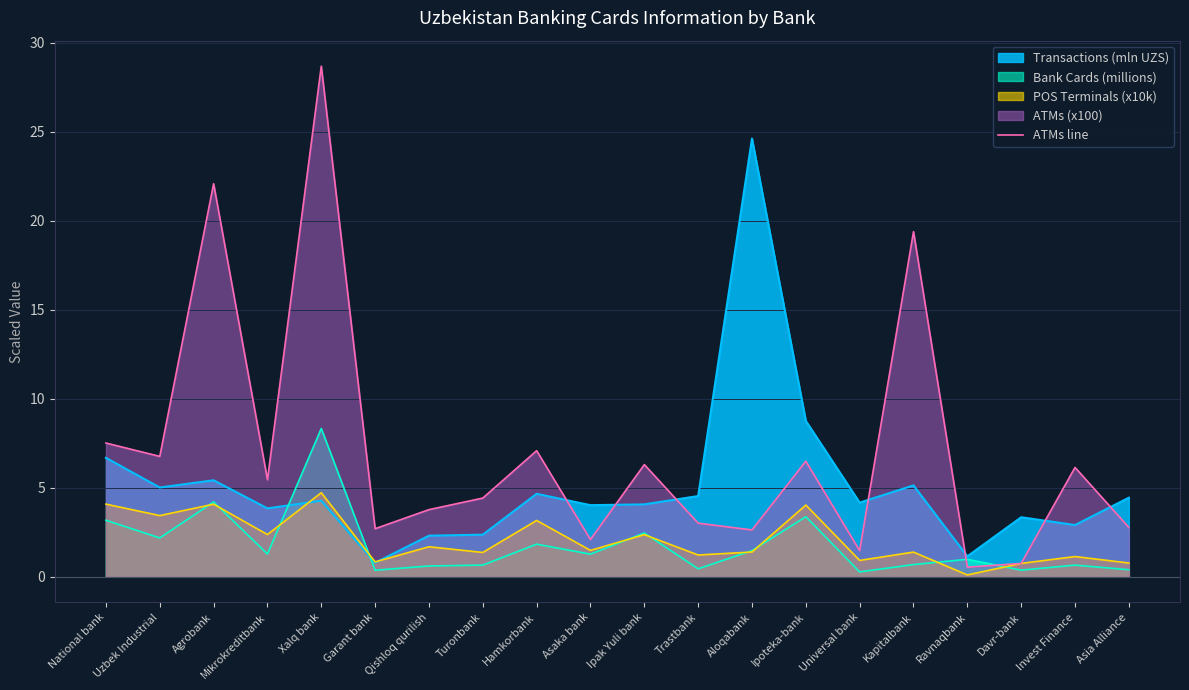

How many points are lower than both their immediate neighbors (excluding endpoints)?

7